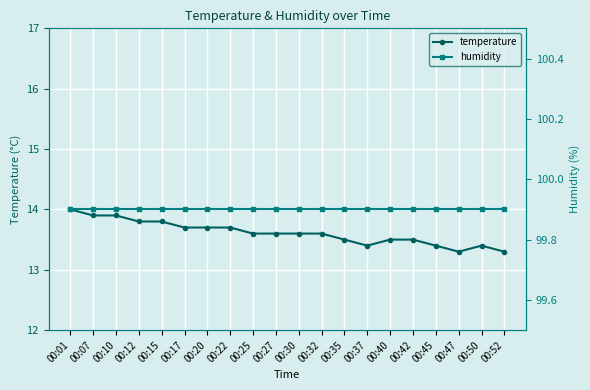

What is the value of the humidity point at the 9th from the left?

99.9